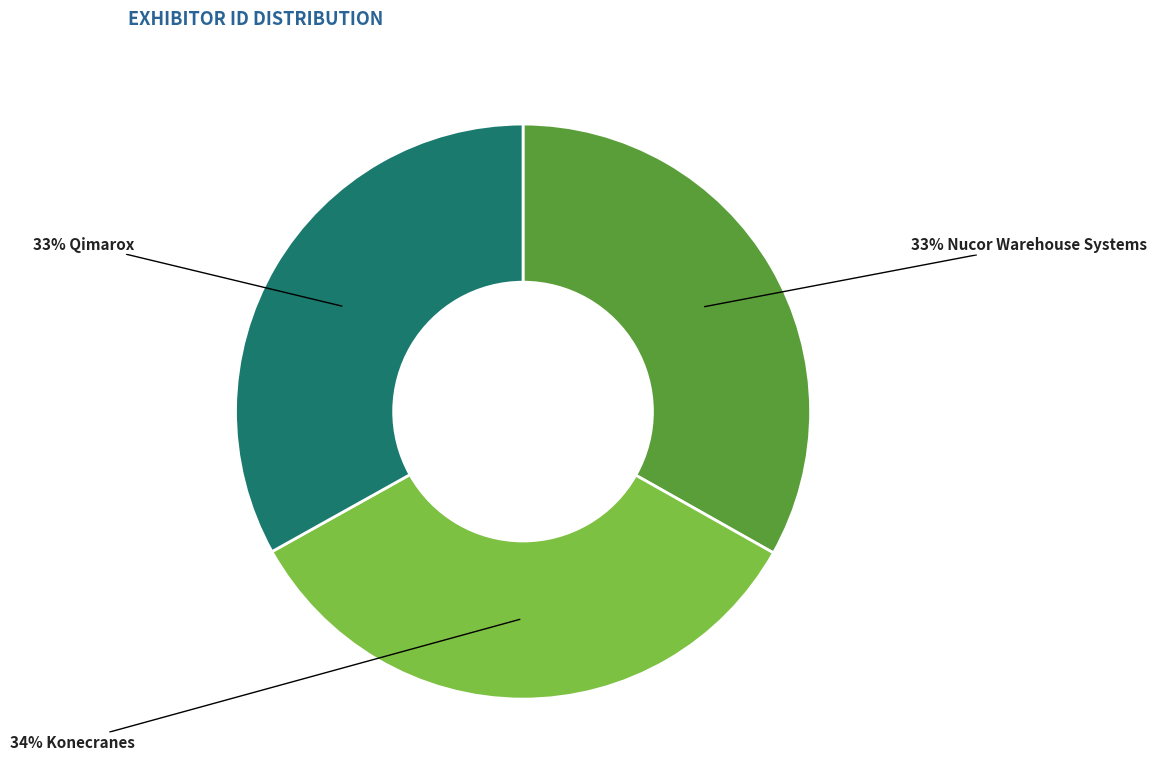

Is there a majority slice in this chart?

No